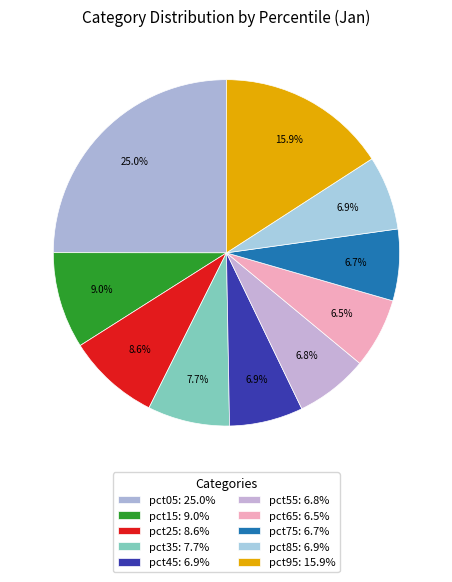

To the nearest percent, what percentage of the pie is pct85?

7%